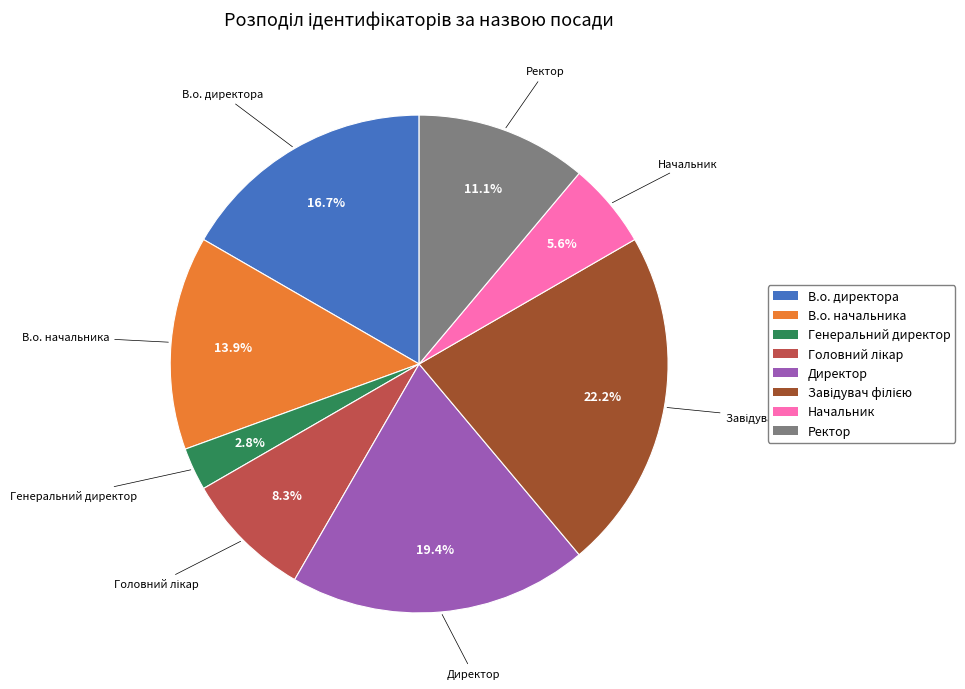

To the nearest percent, what is the combined percentage of В.о. начальника and Ректор?

25%